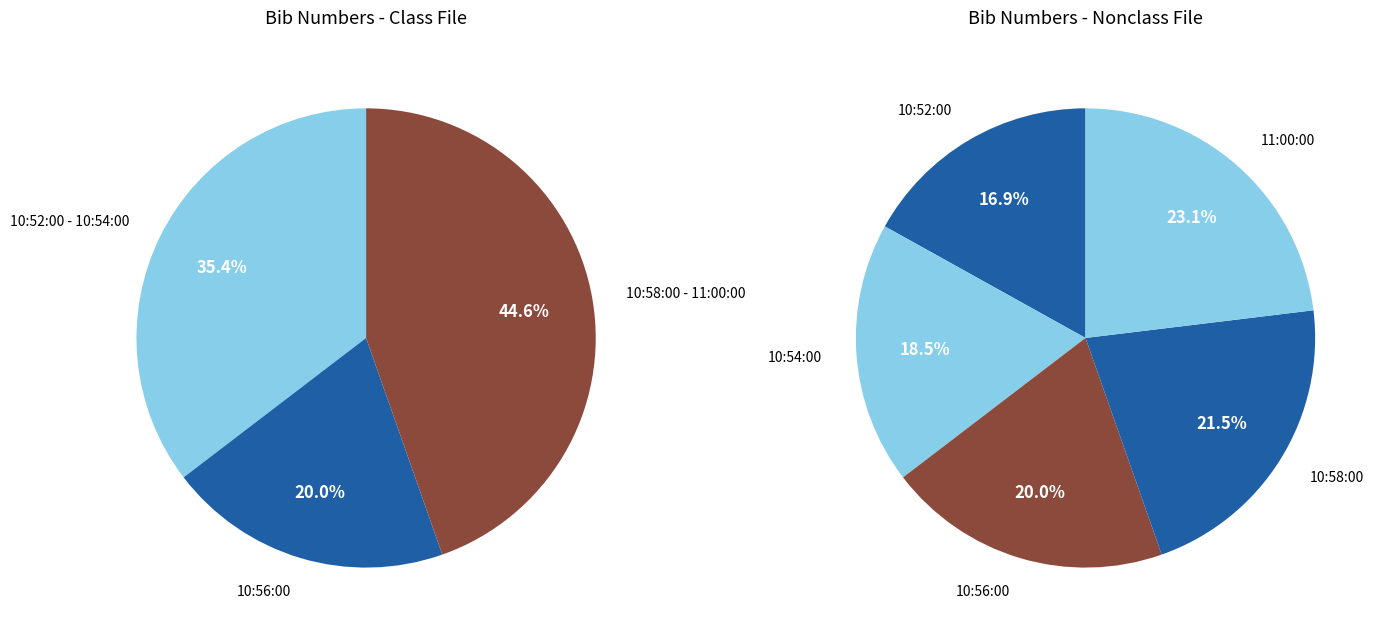

To the nearest percent, what is the difference between the 10:52:00 and 10:56:00 slice percentages?

3%